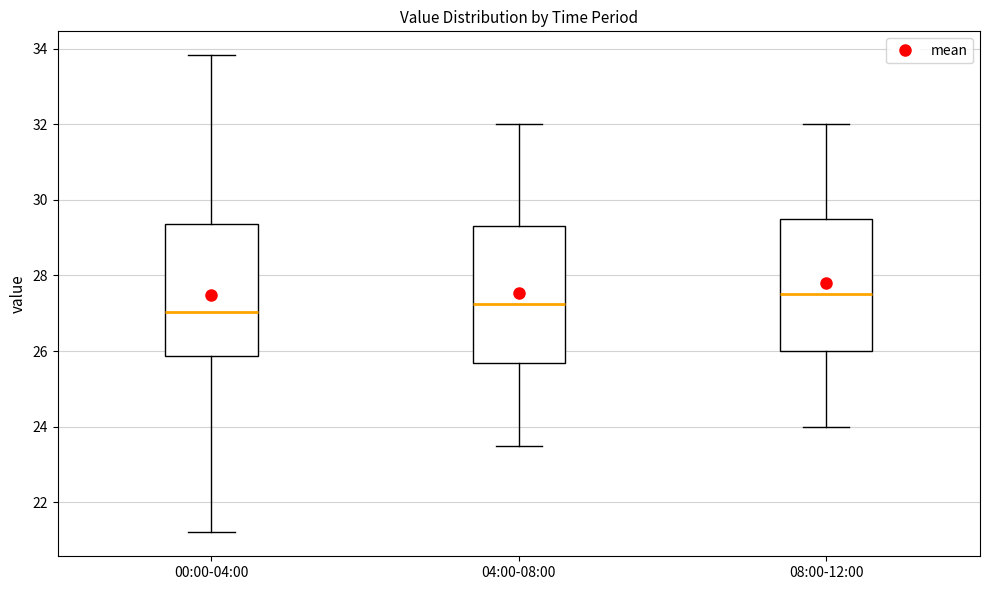

Reading left to right, transcribe this box plot: for each box, give where its median line is, the range the box spans, and where its two whiskers end, as read against the y-axis. The values are not printed on the chart, so give them approximately, as read against the axis.

00:00-04:00: median 27.0, box 25.8 to 29.4, whiskers 21.2 to 33.8
04:00-08:00: median 27.2, box 25.6 to 29.4, whiskers 23.6 to 32.0
08:00-12:00: median 27.6, box 26.0 to 29.6, whiskers 24.0 to 32.0